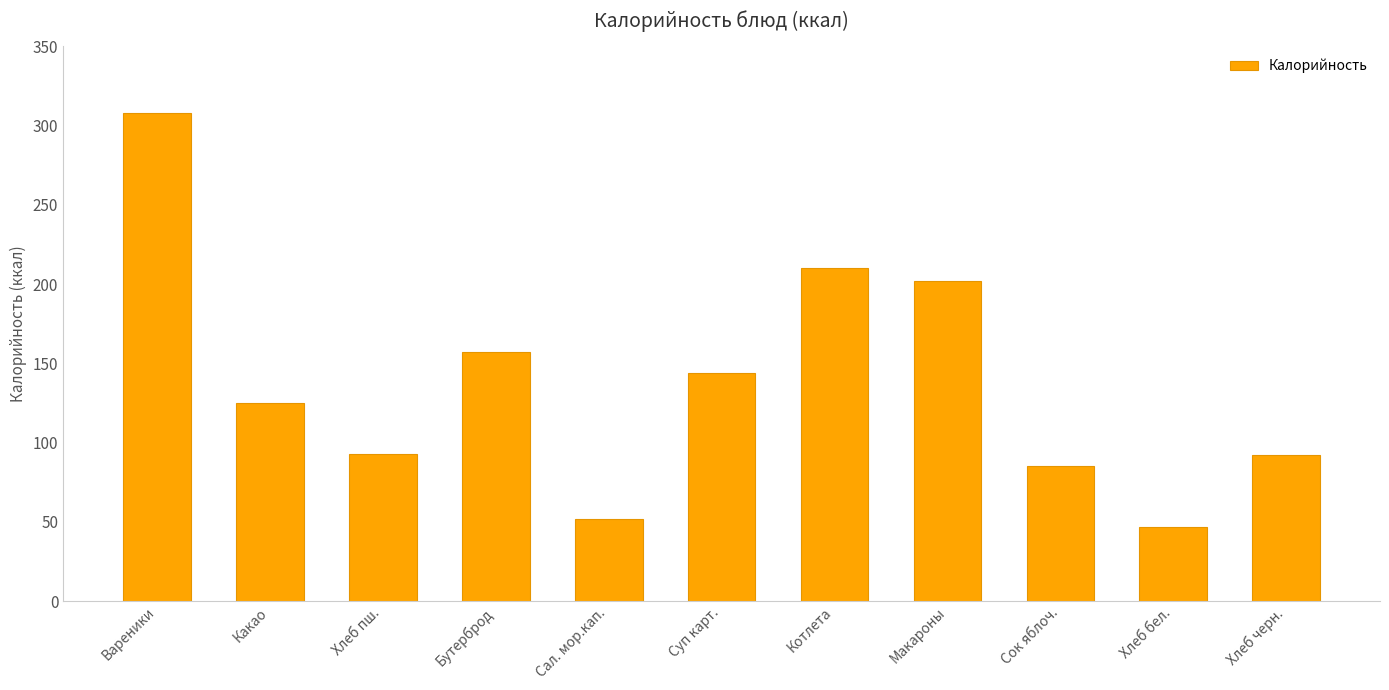

What is the difference between the maximum and minimum values?

261